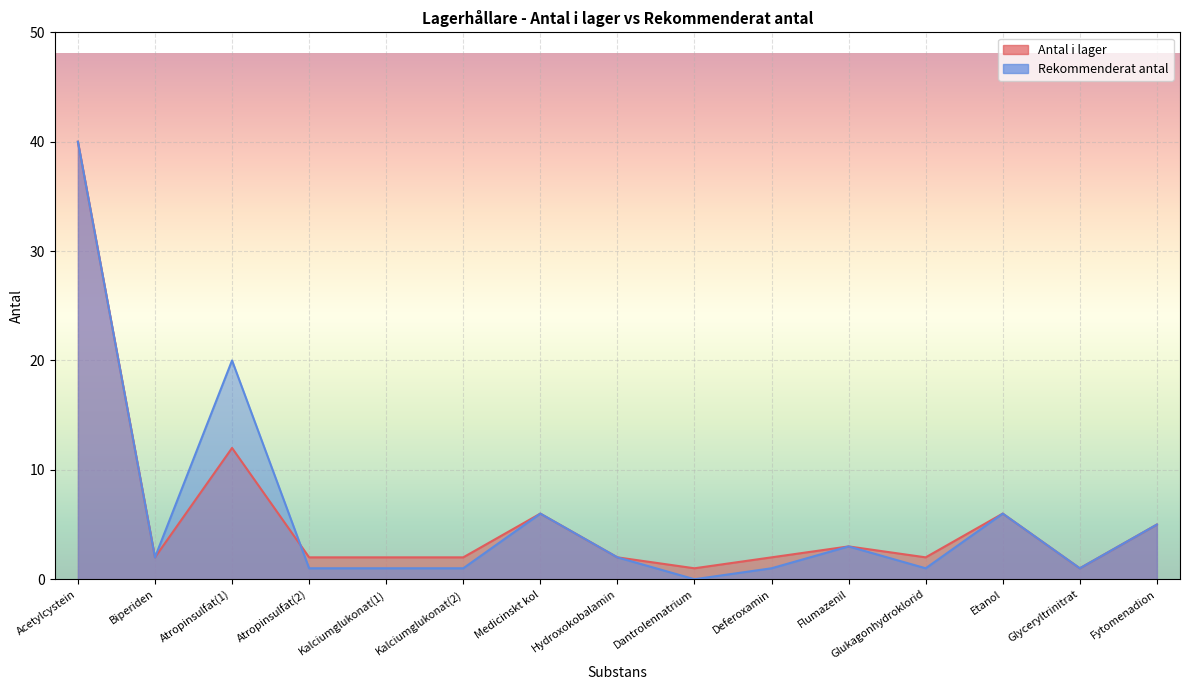

Between Etanol and Glyceryltrinitrat, which series saw the biggest shift?

Antal i lager